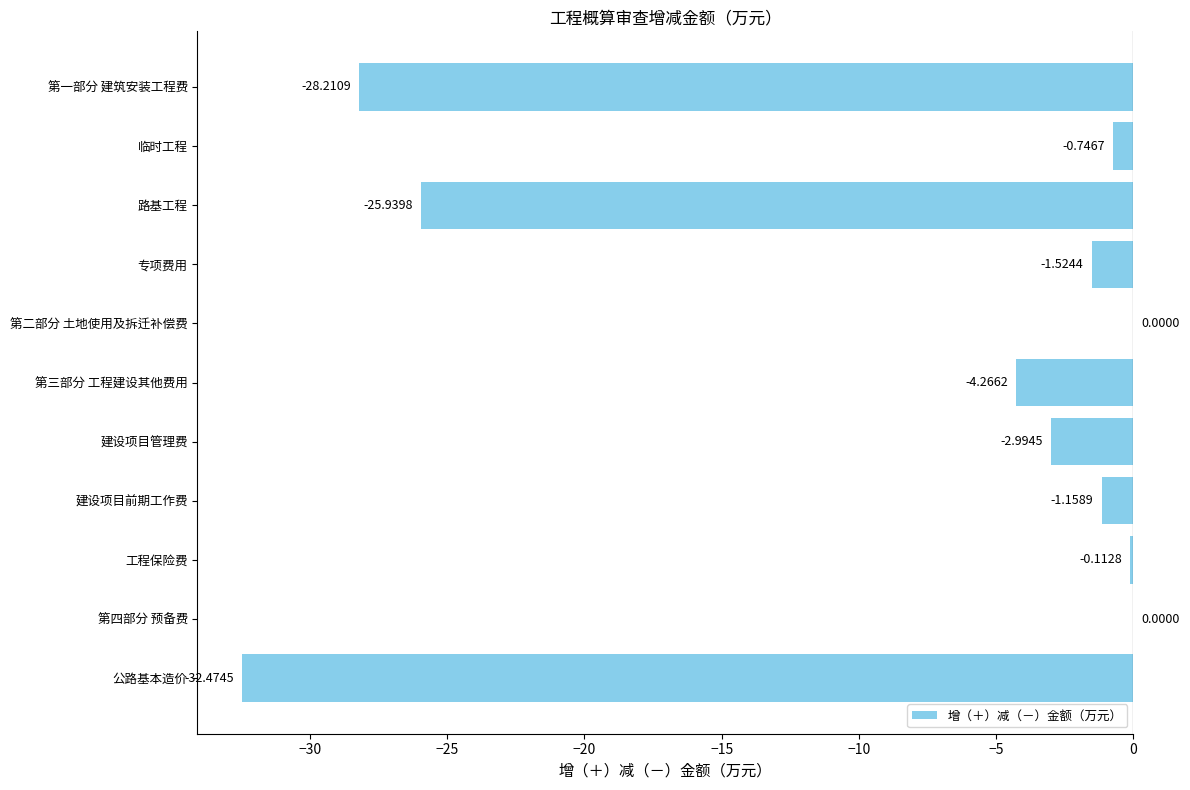

What is the average value?

-8.9